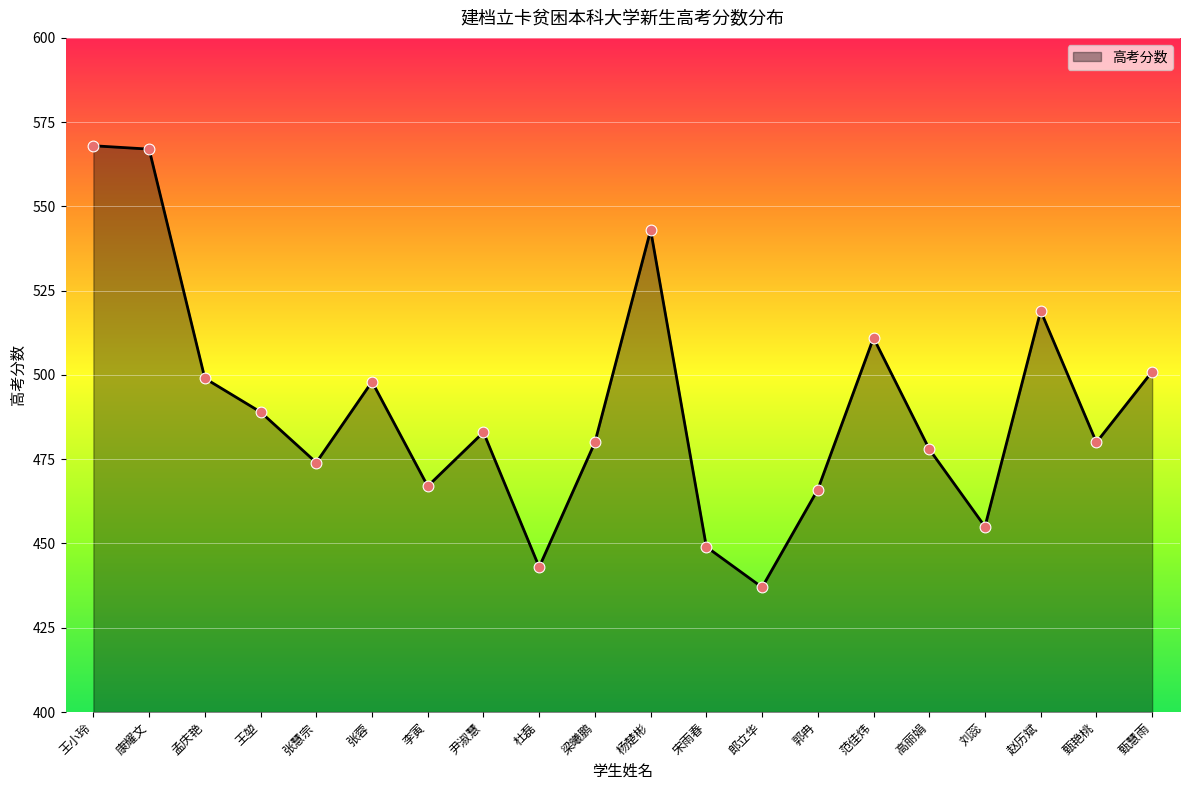

Approximately how many times larger is the value at 赵历斌 compared to 康耀文?

0.9